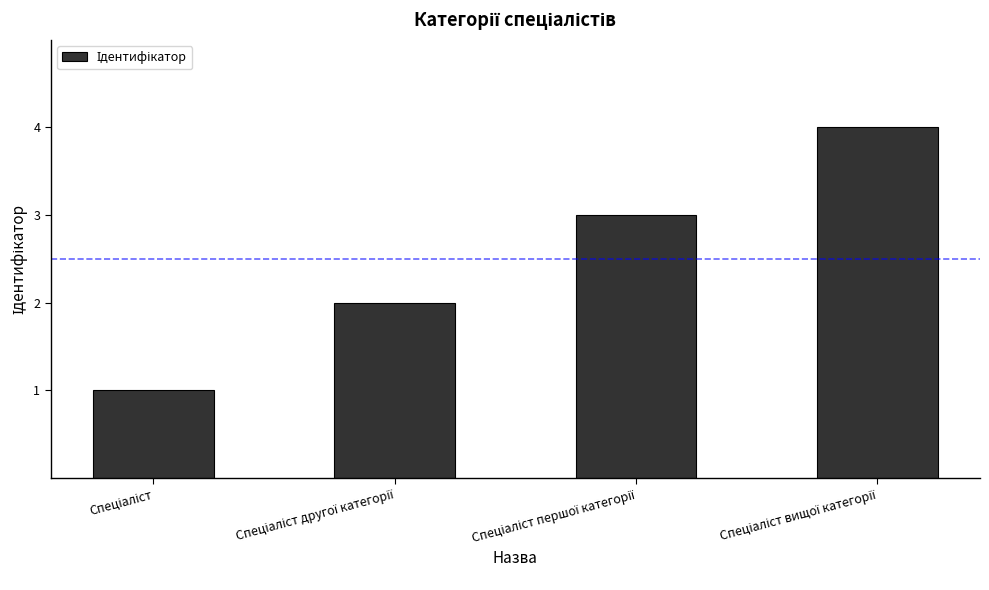

What is the greatest value displayed?

4